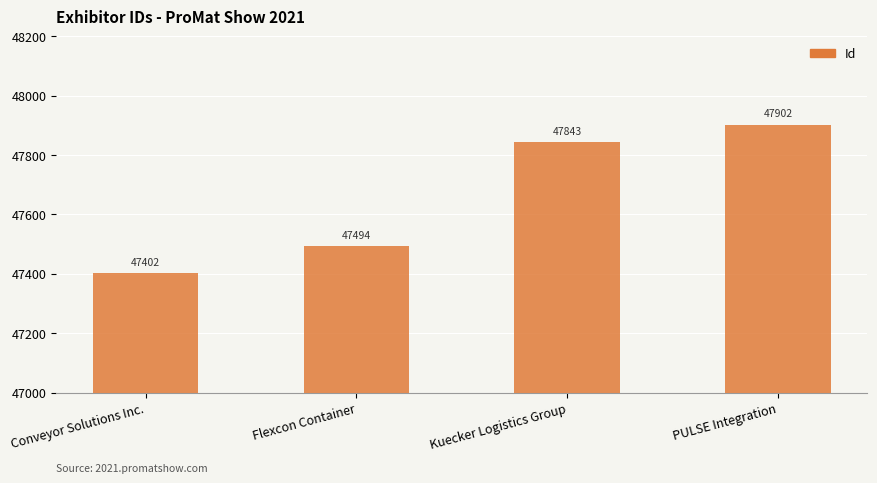

Reading right to left, transcribe all the data shown in this chart.

47902	47843	47494	47402